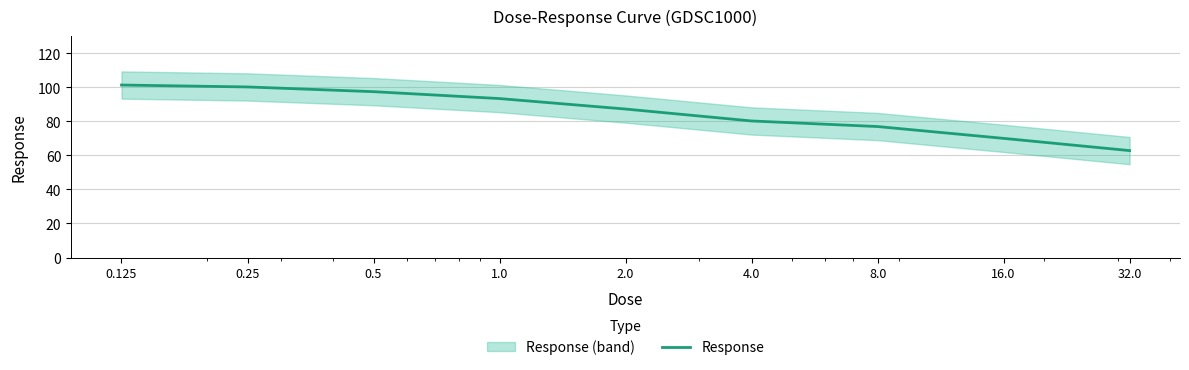

What is the greatest value displayed?

101.3